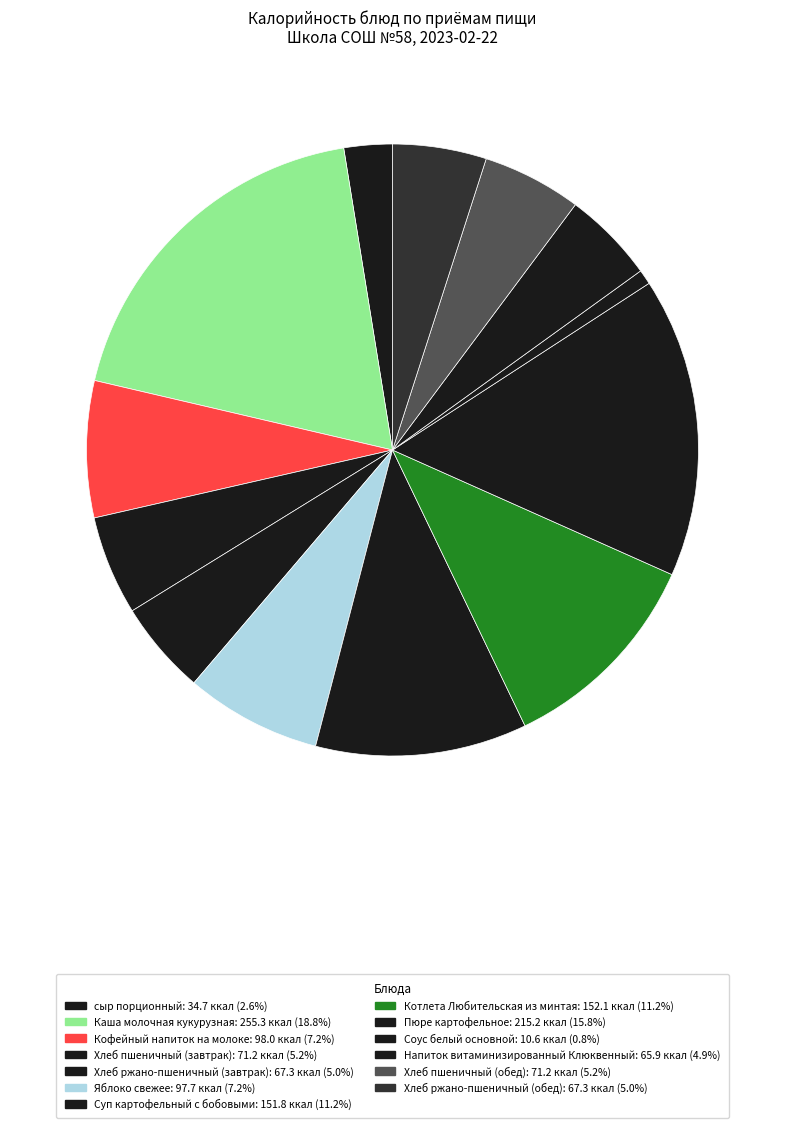

Count the number of slices in the pie.

13